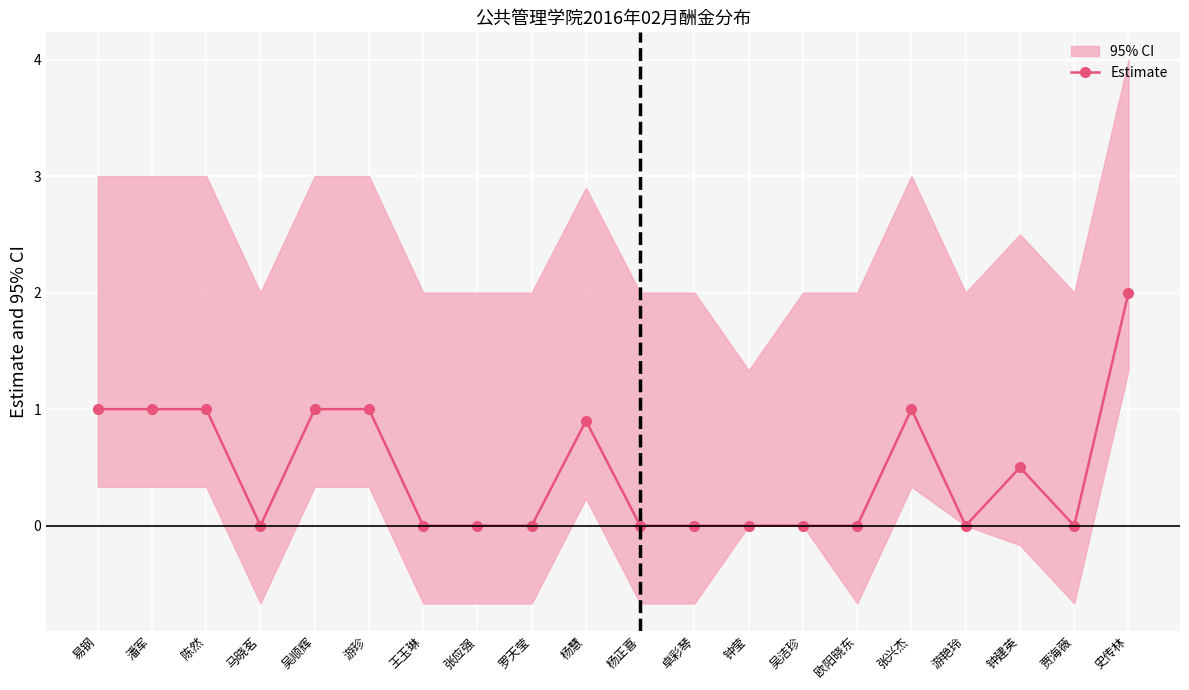

What is the label of the 6th point from the left?

游珍